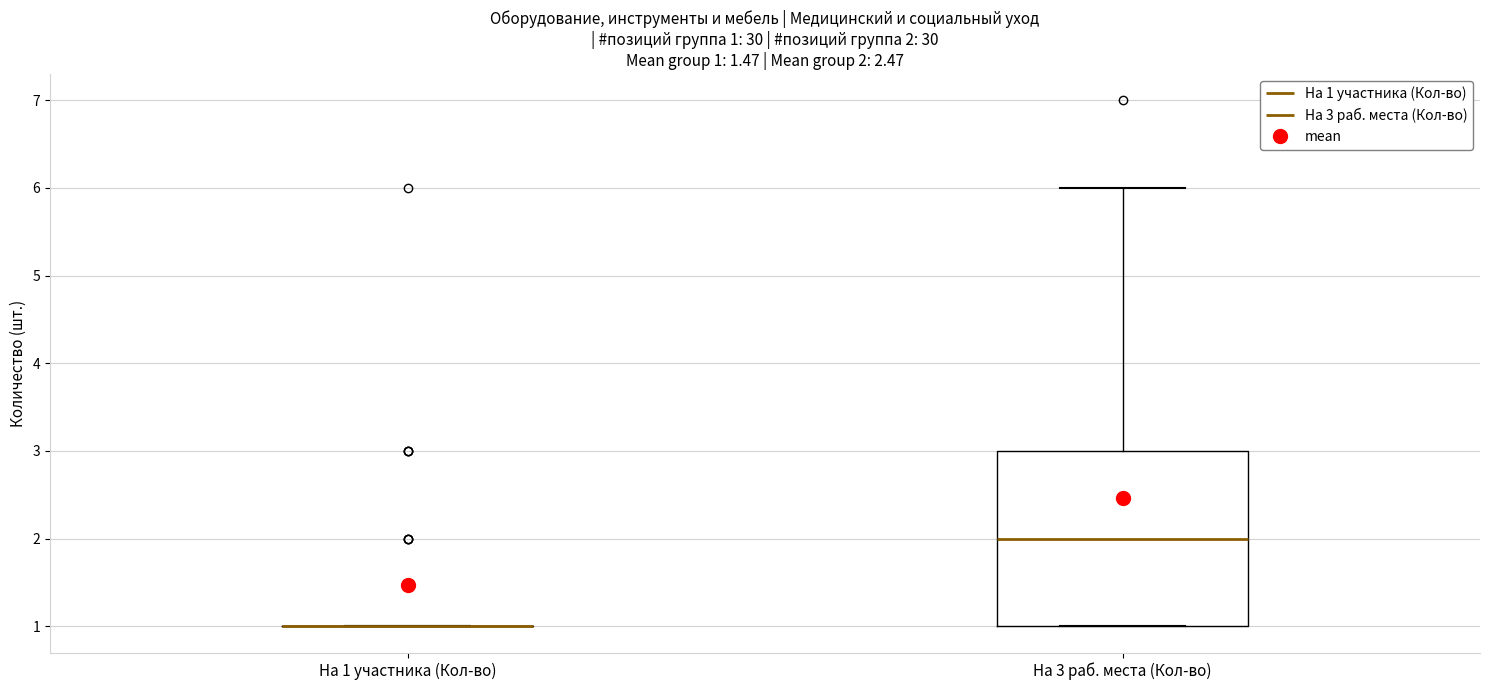

Which box is the tallest, from its lower edge to its upper edge?

На 3 раб. места (Кол-во)